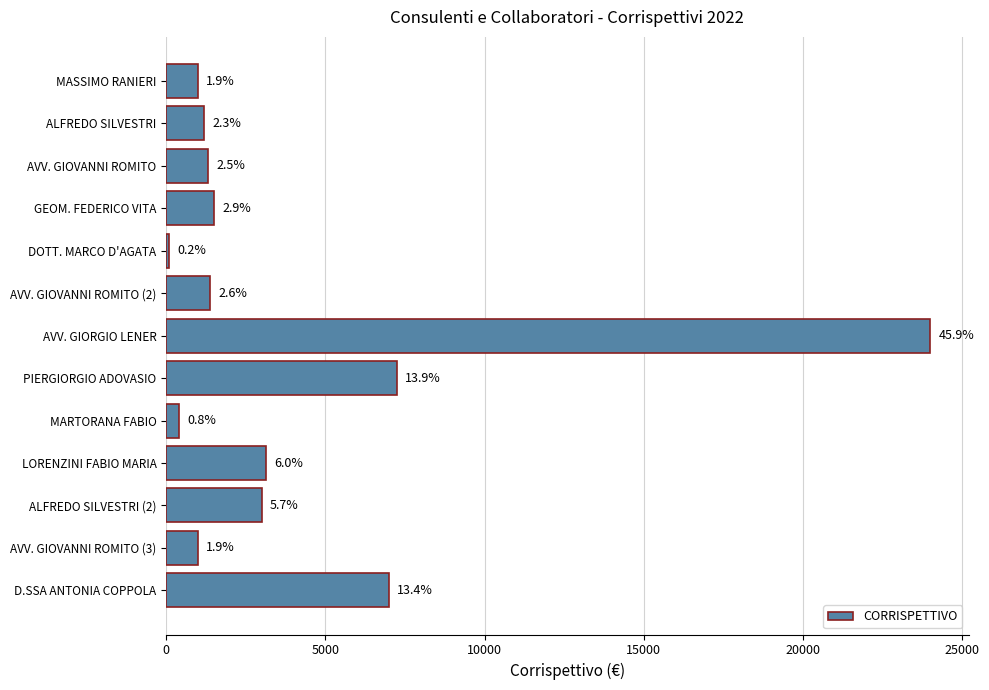

What is the difference between the maximum and second lowest values?

23600.0